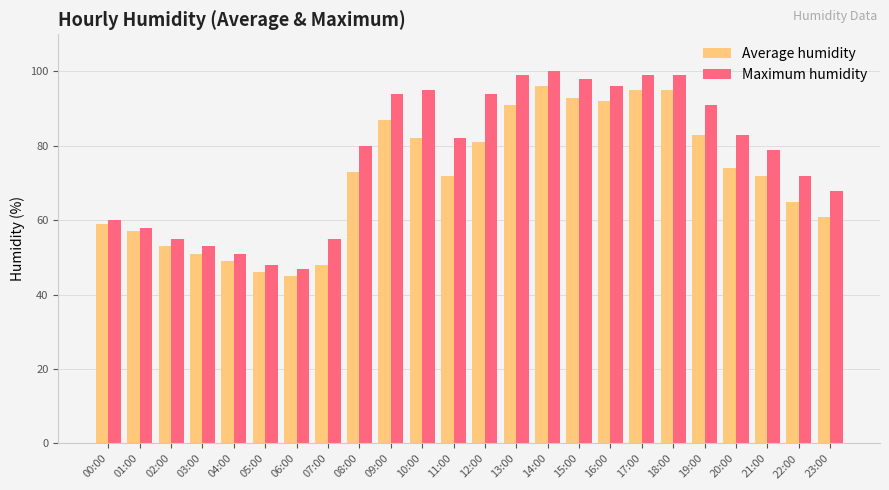

What is the label of the 3rd bar from the right?

21:00